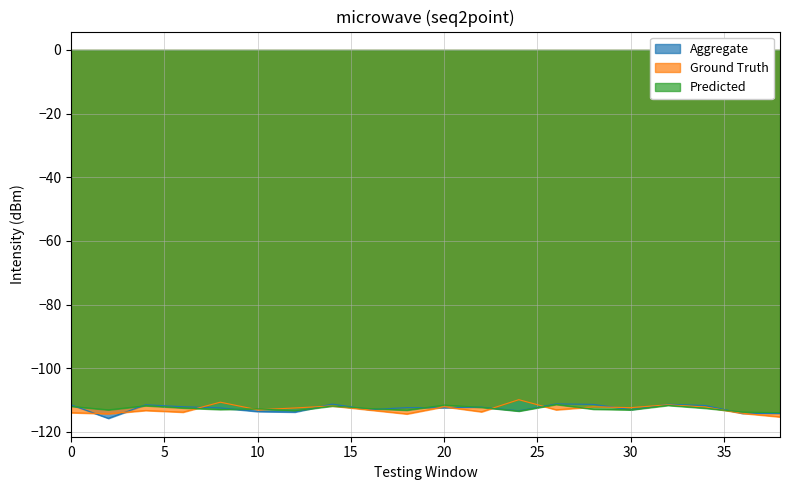

Between 0 and 16, which series saw the biggest shift?

Aggregate